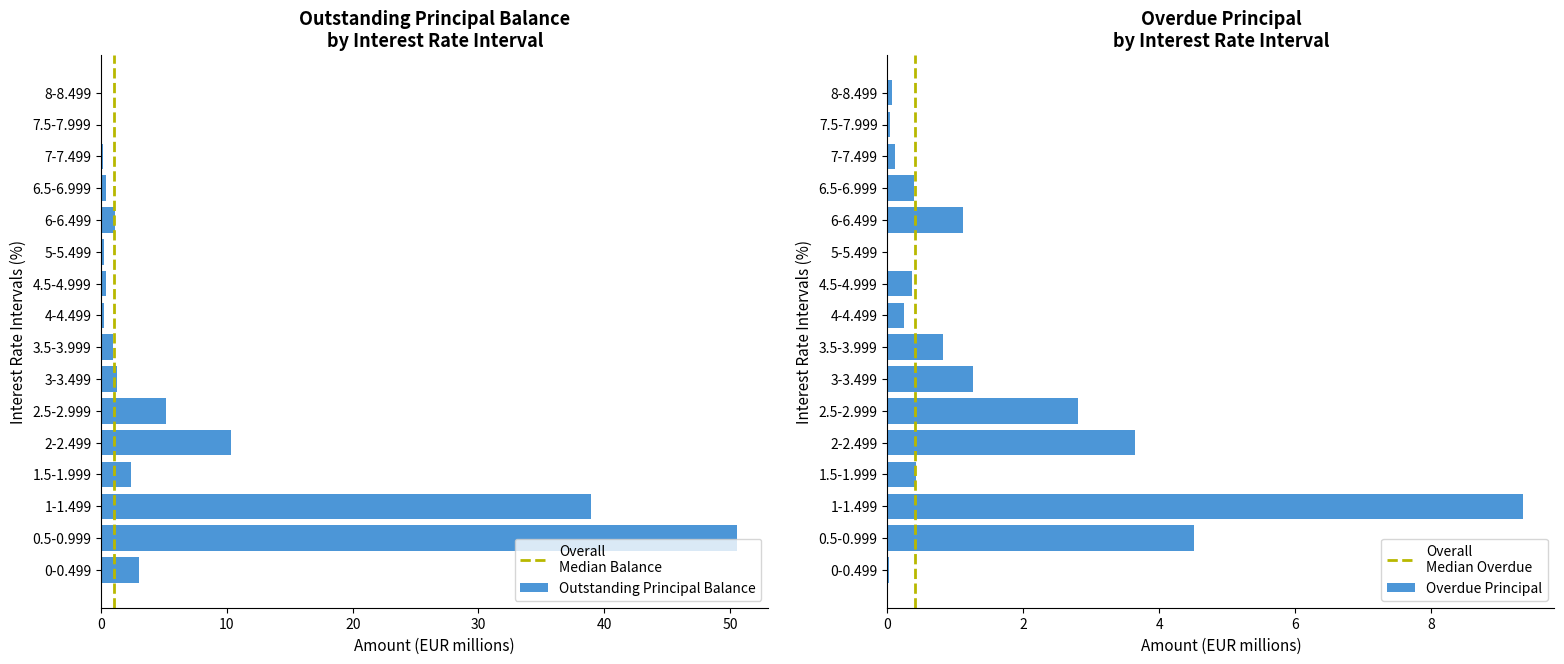

Reading left to right, list all the values displayed in this chart.

Outstanding Principal Balance: 0-0.499=3.0	0.5-0.999=50.5	1-1.499=39.0	1.5-1.999=2.4	2-2.499=10.3	2.5-2.999=5.1	3-3.499=1.3	3.5-3.999=0.9	4-4.499=0.2	4.5-4.999=0.4	5-5.499=0.2	6-6.499=1.1	6.5-6.999=0.4	7-7.499=0.1	7.5-7.999=0.0	8-8.499=0.1
Overdue Principal: 0-0.499=0.0	0.5-0.999=4.5	1-1.499=9.3	1.5-1.999=0.4	2-2.499=3.6	2.5-2.999=2.8	3-3.499=1.3	3.5-3.999=0.8	4-4.499=0.2	4.5-4.999=0.4	5-5.499=0.0	6-6.499=1.1	6.5-6.999=0.4	7-7.499=0.1	7.5-7.999=0.0	8-8.499=0.1